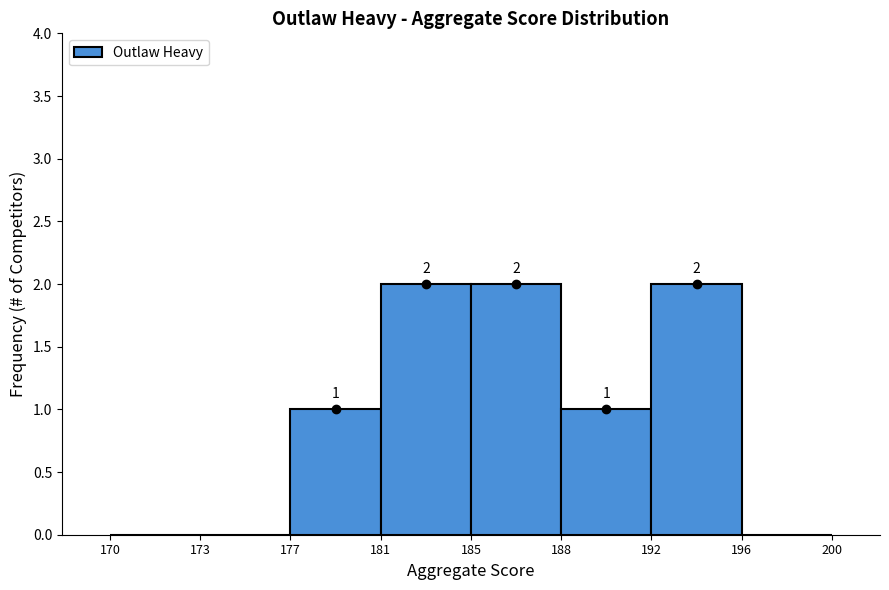

Reading left to right, what are all the values shown in this chart?

170=0	173=0	177=1	181=2	185=2	188=1	192=2	196=0